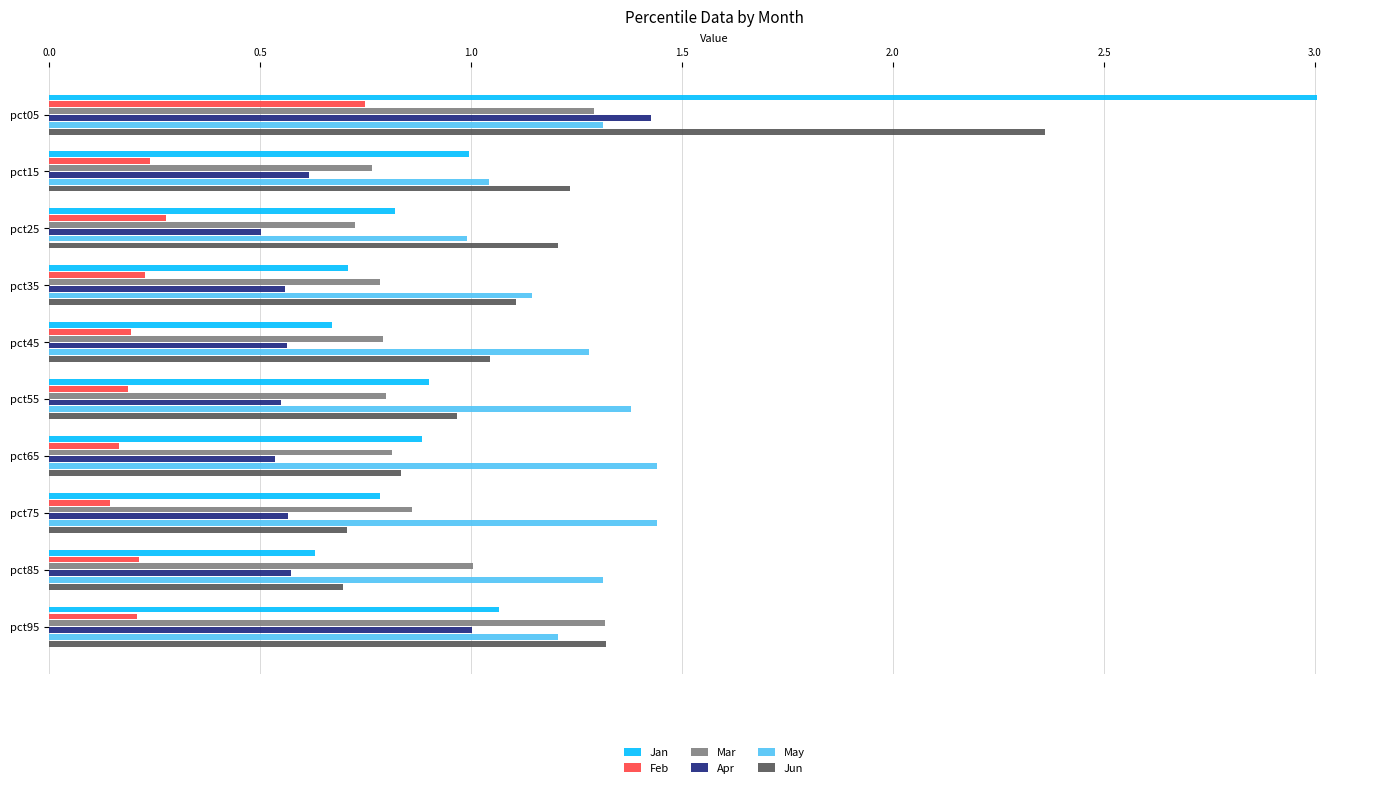

The value of Apr at pct15 is 0.4. True or false?

False